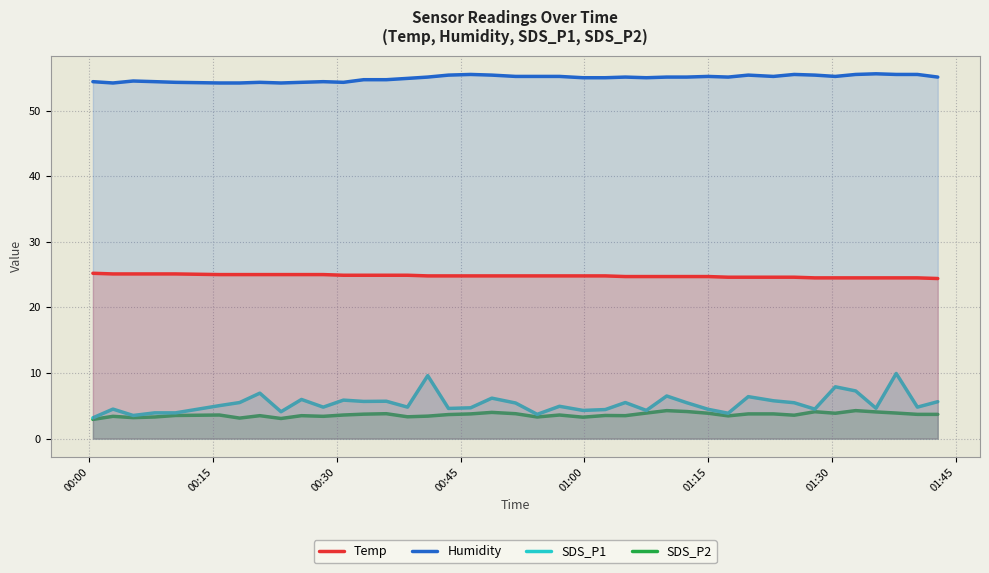

True or false: SDS_P1 and Humidity intersect in this chart.

False